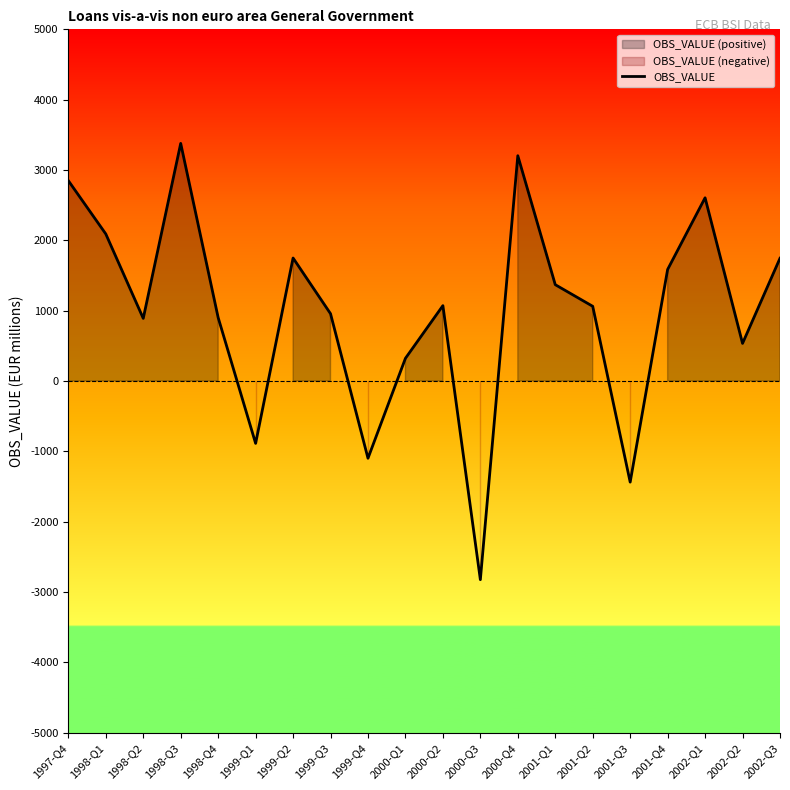

How many lines are shown in the chart?

1